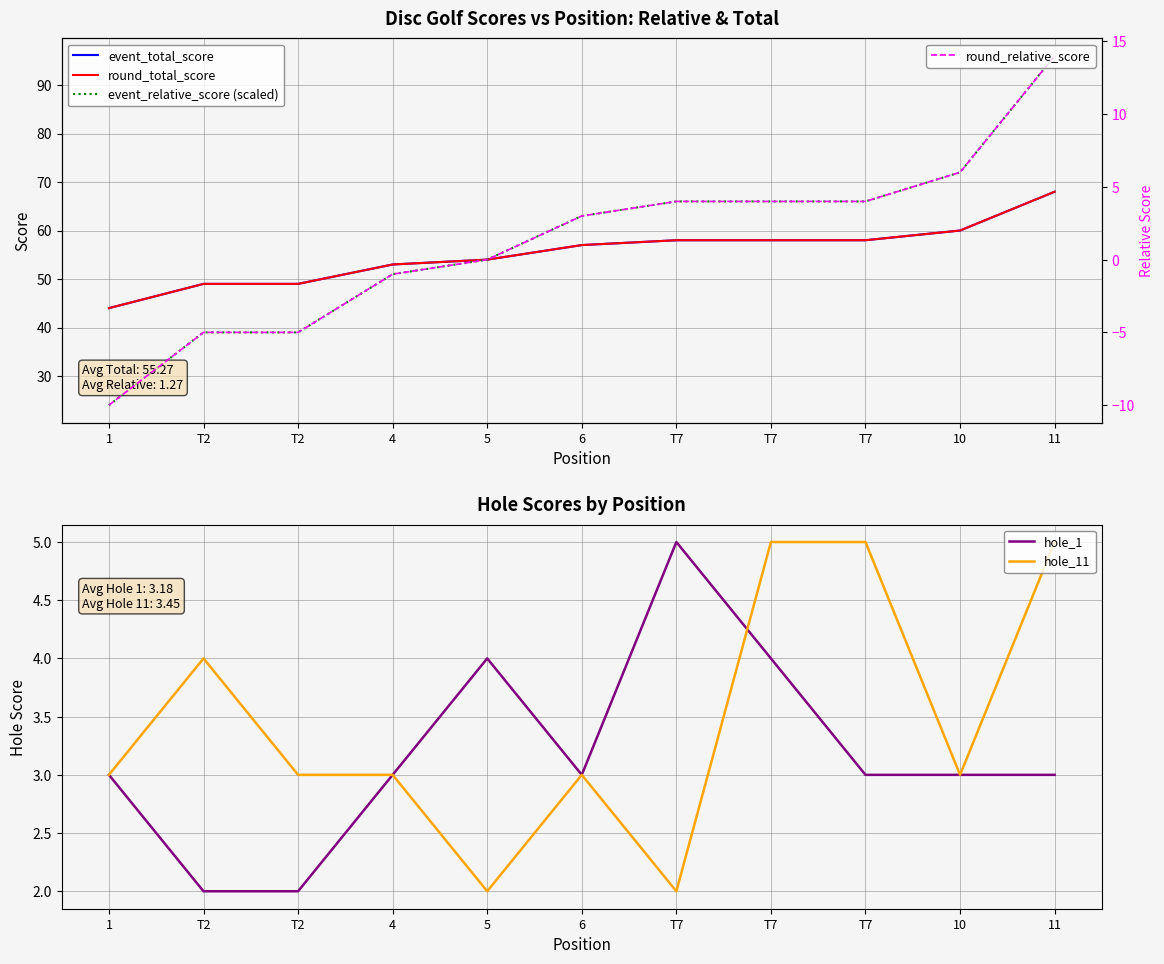

True or false: round_total_score and event_relative_score (scaled) cross at least once.

False